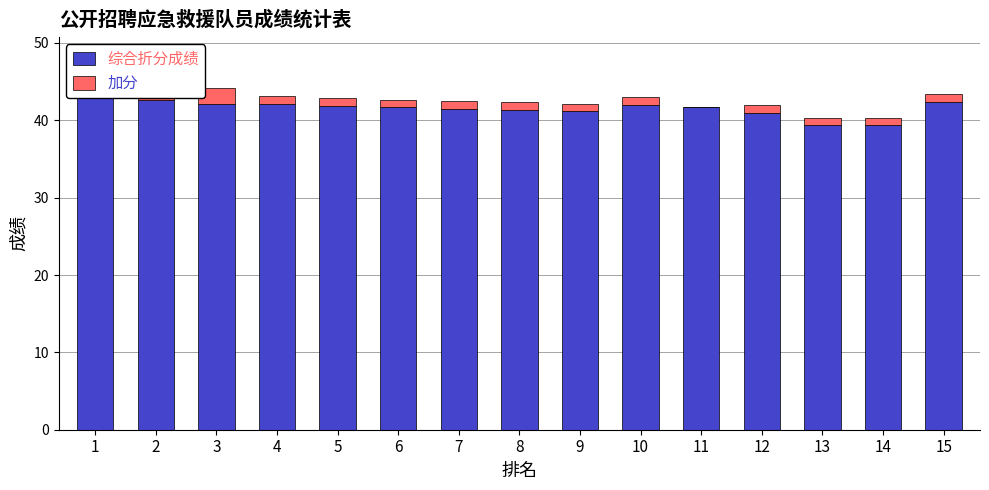

What is the highest value of the 综合折分成绩 series?

42.8